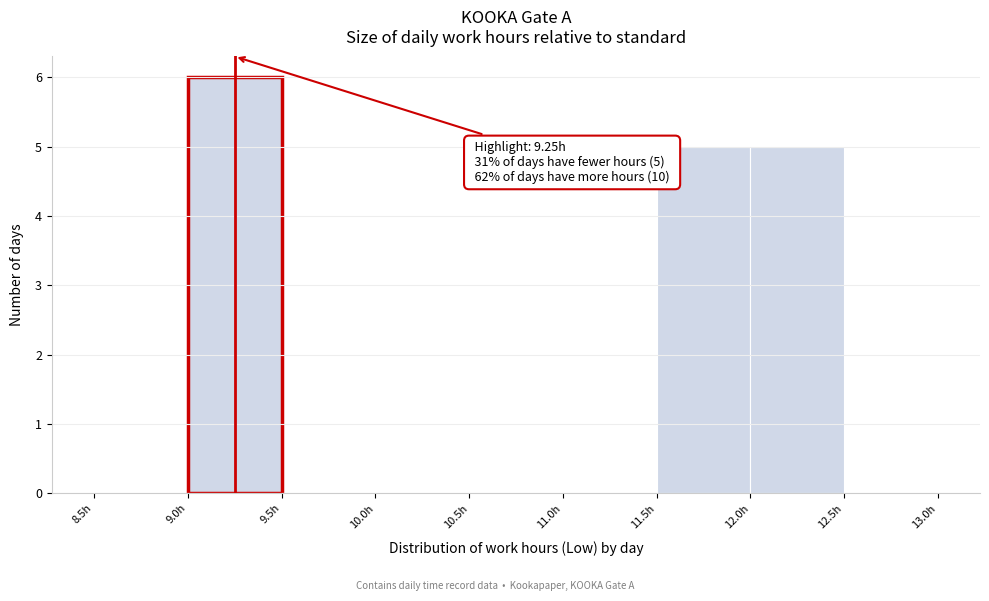

Over which range of the x-axis is the bar tallest?

9.0 to 9.5